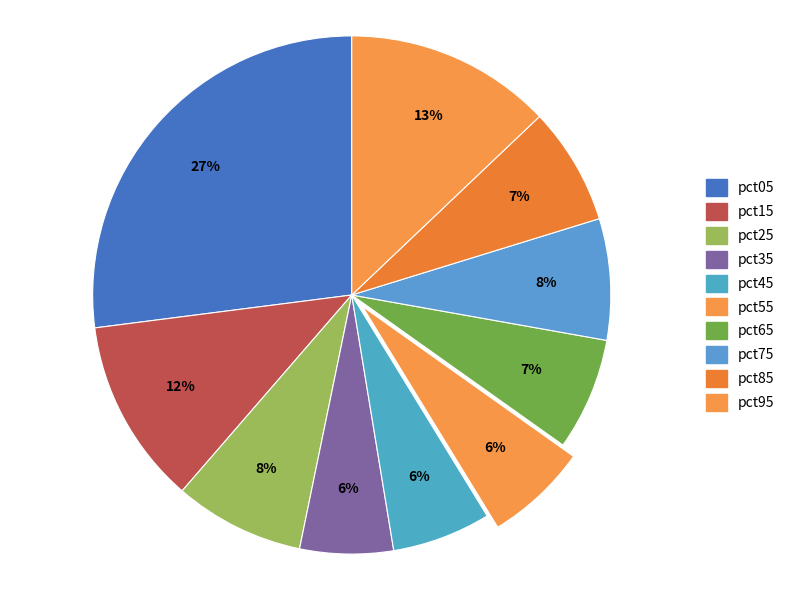

How many slices are in this pie chart?

10